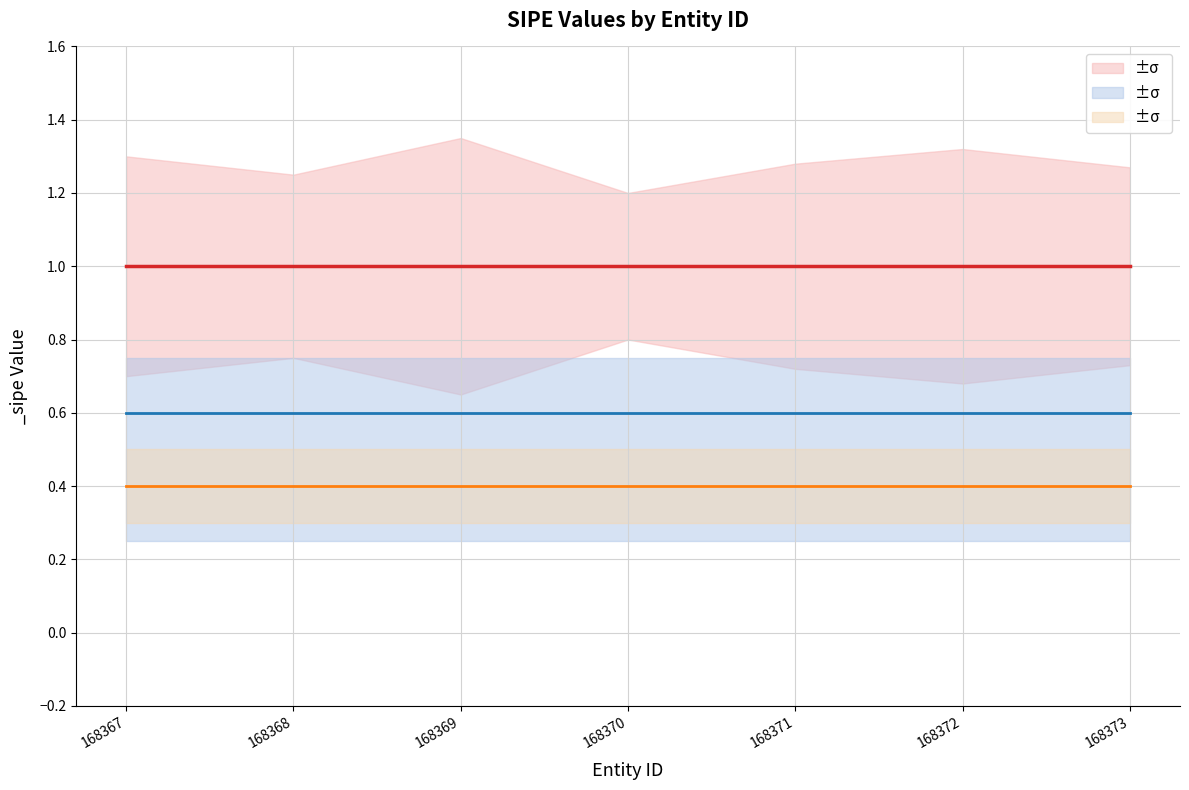

True or false: _sipe_lower has a value of 1.1 at 168369.

False